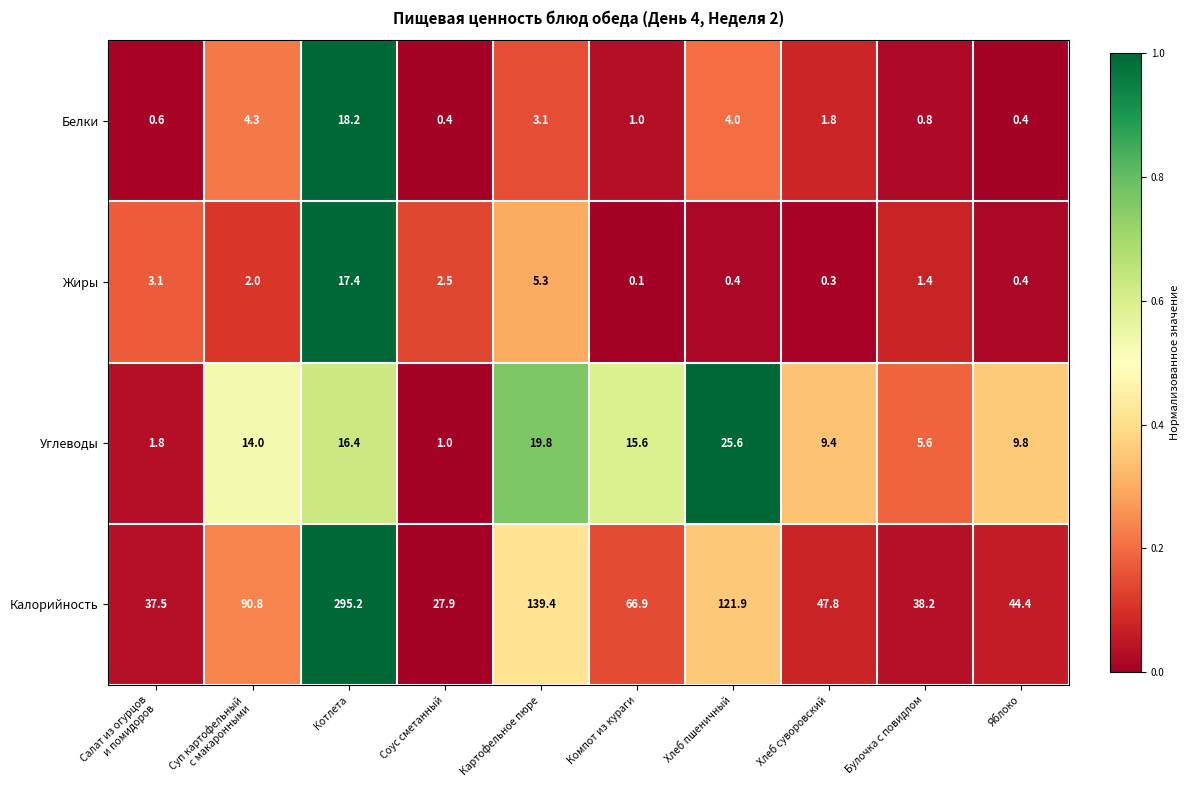

True or false: Калорийность has a value of 27.9 at Соус сметанный.

True